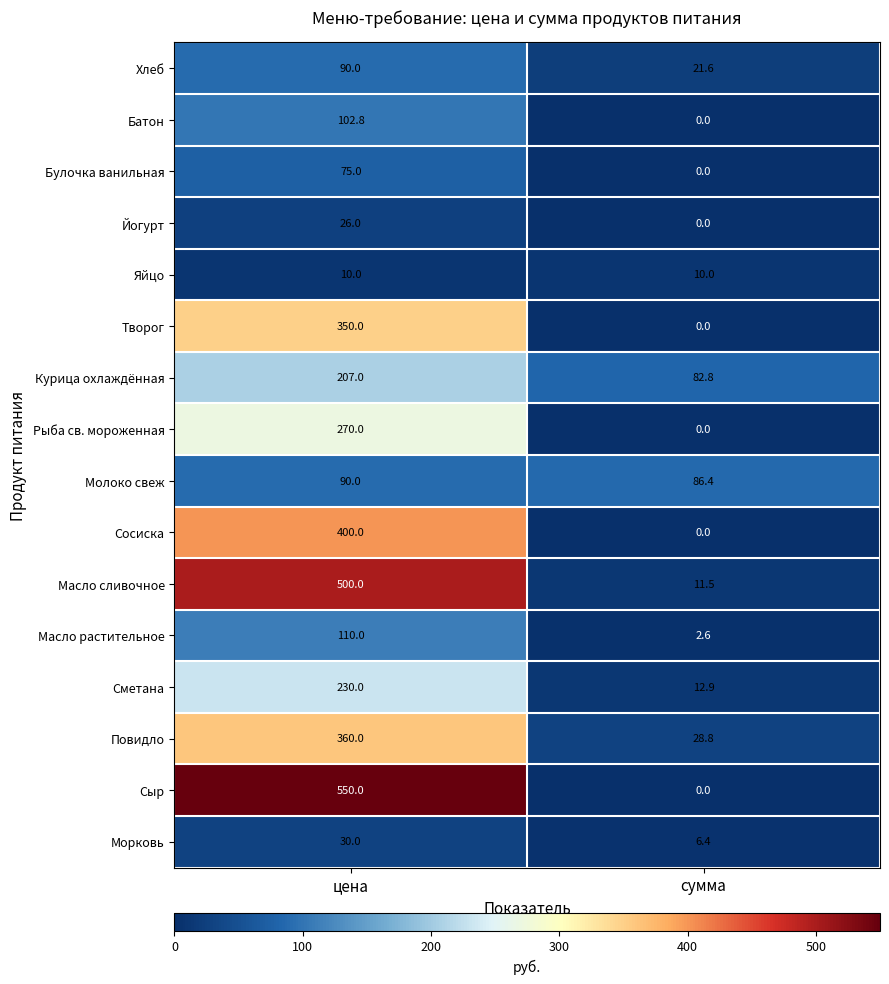

What is the difference between the highest and lowest values at цена?

540.0